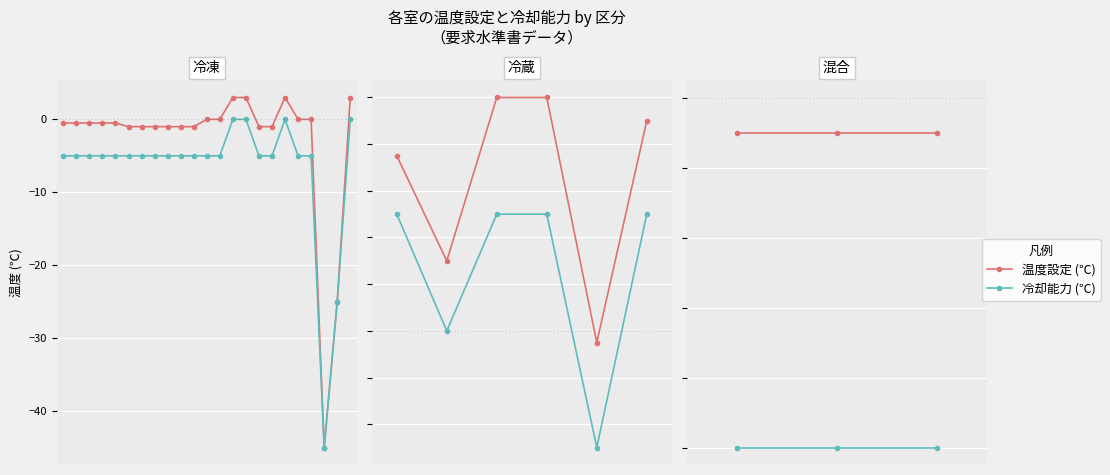

What is the approximate value of 温度設定 (℃) at 0?

-0.5